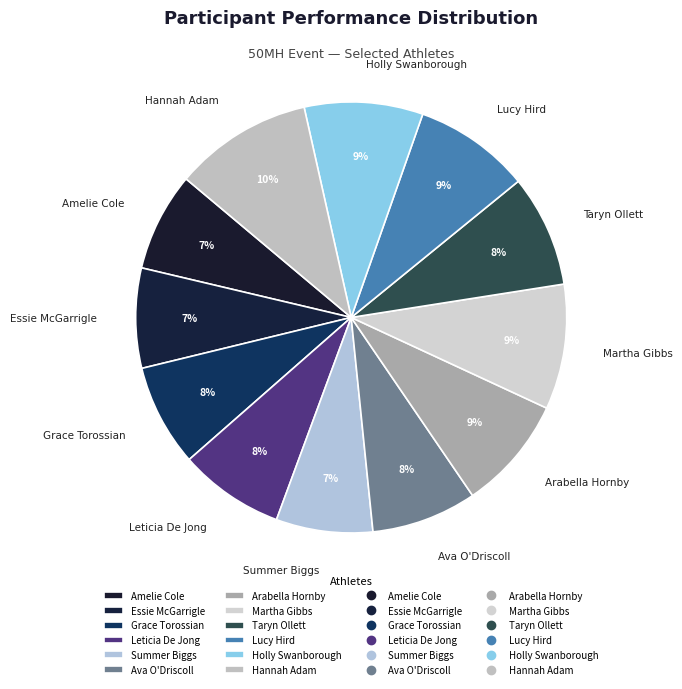

Does any single category account for the majority?

No